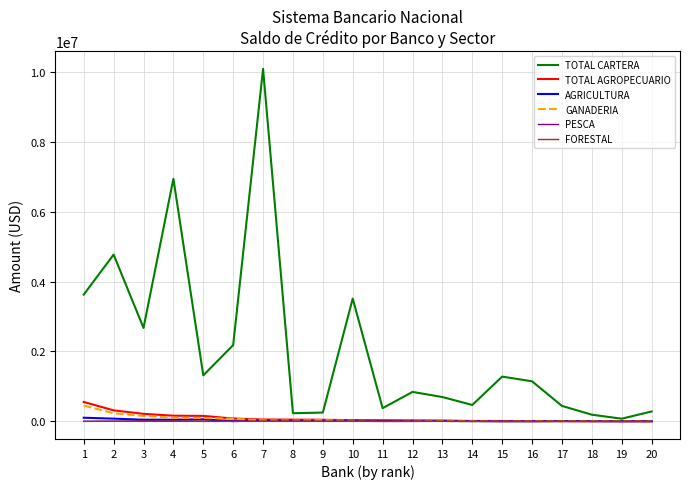

What is the greatest value displayed?

10087557.3